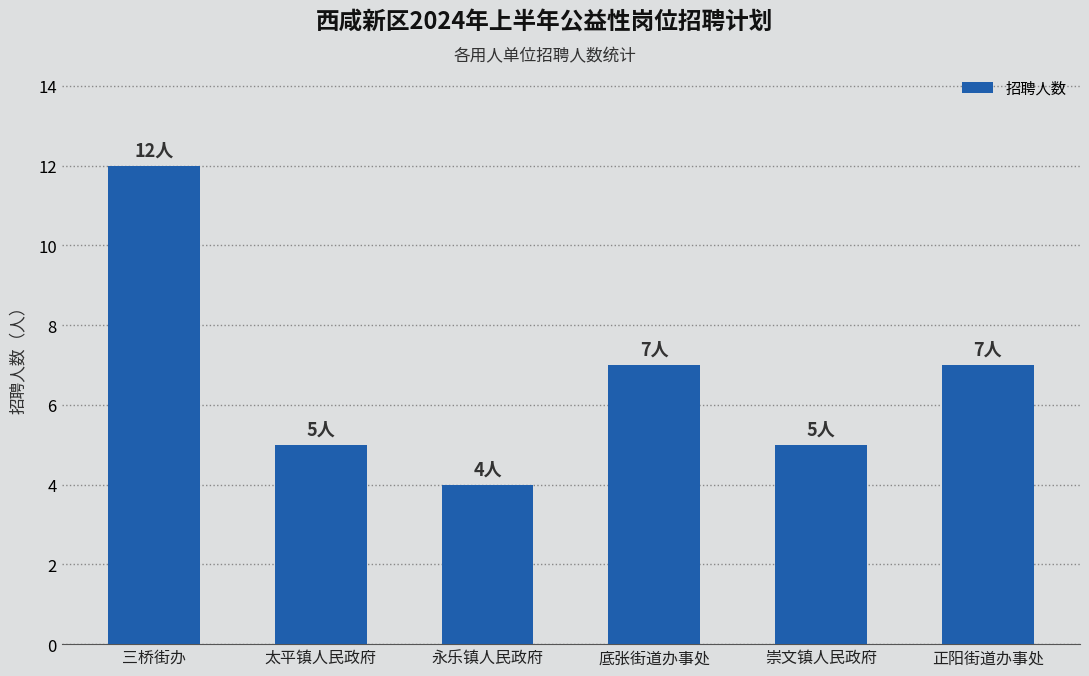

Does the chart contain stacked bars?

No